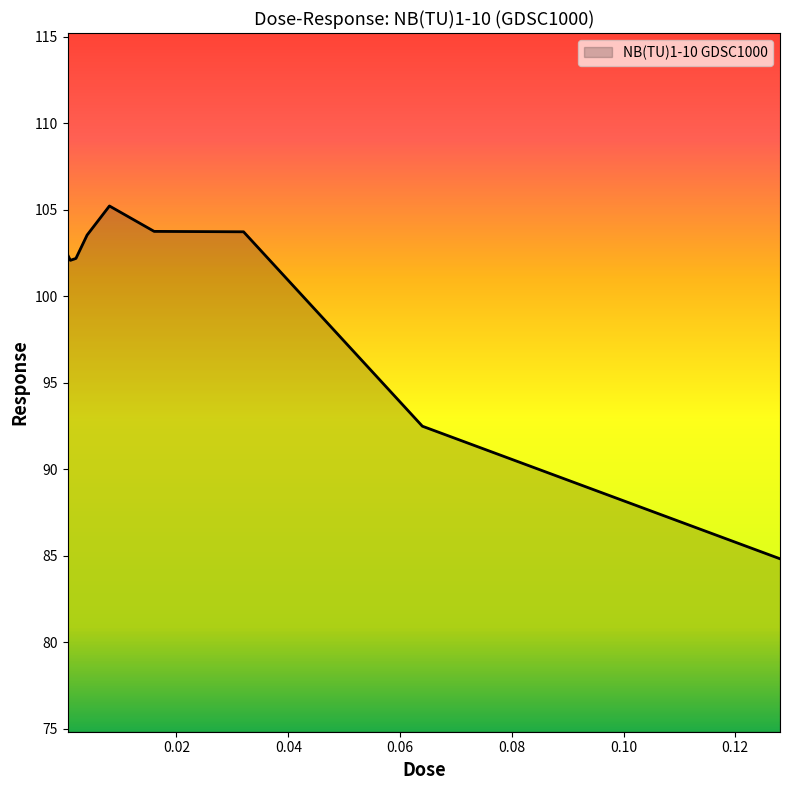

What is the minimum value shown in the chart?

84.8